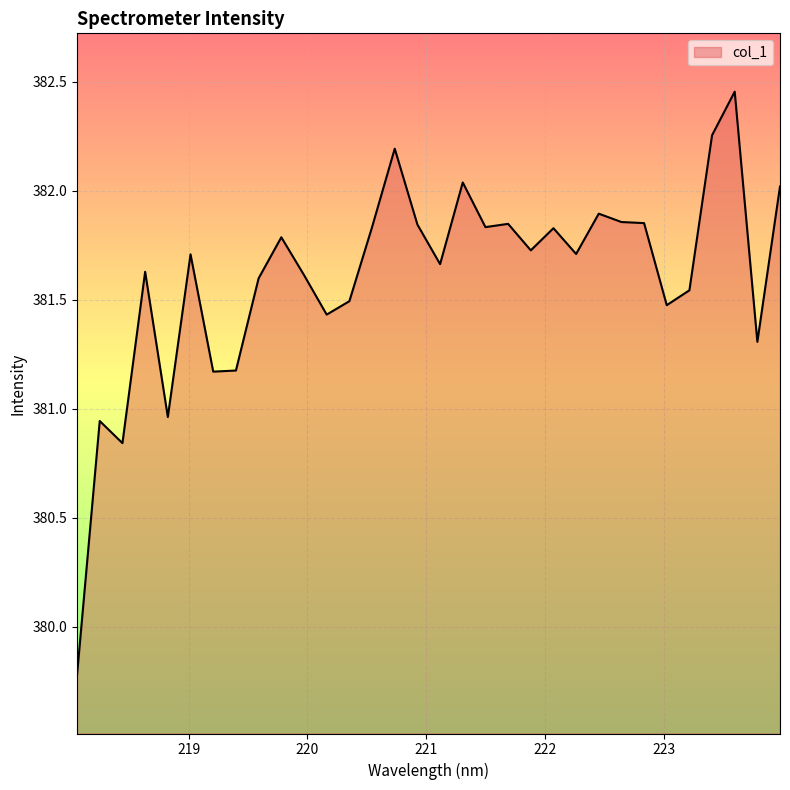

What is the smallest value displayed?

379.8